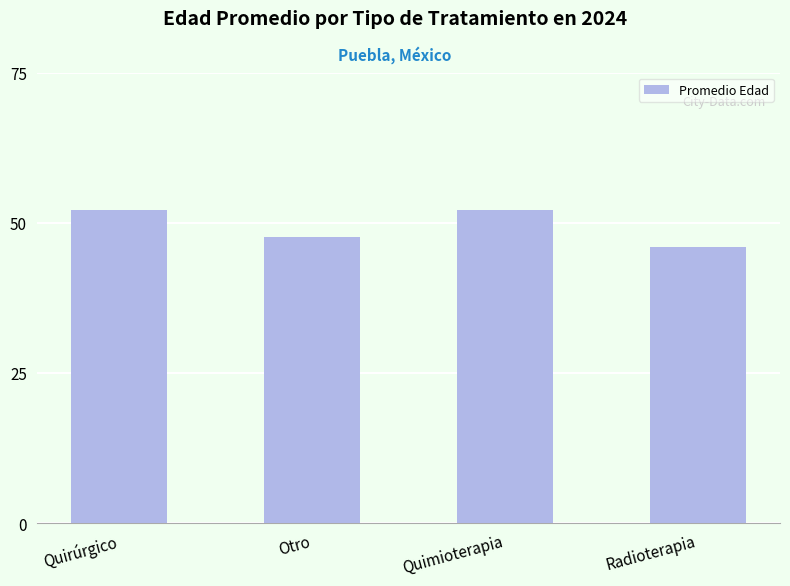

What is the average value?

49.5